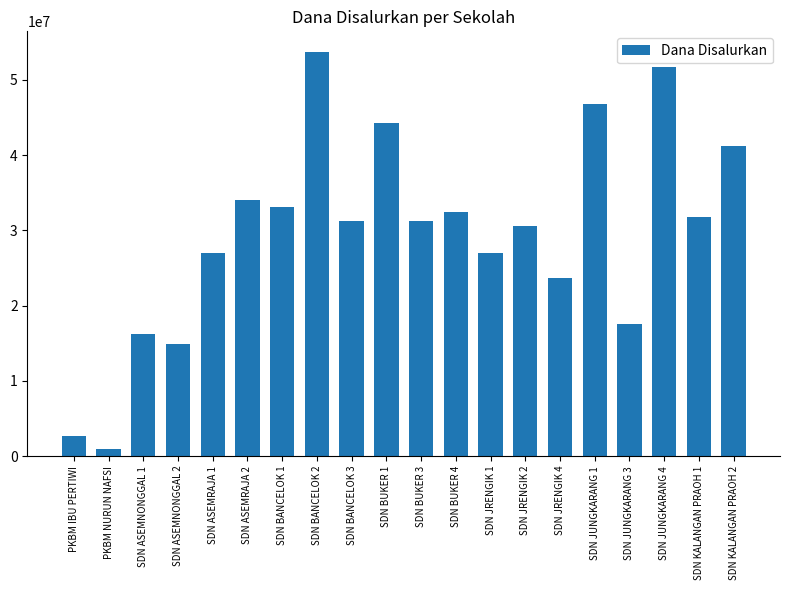

The value at SDN KALANGAN PRAOH 2 is 23877271. True or false?

False